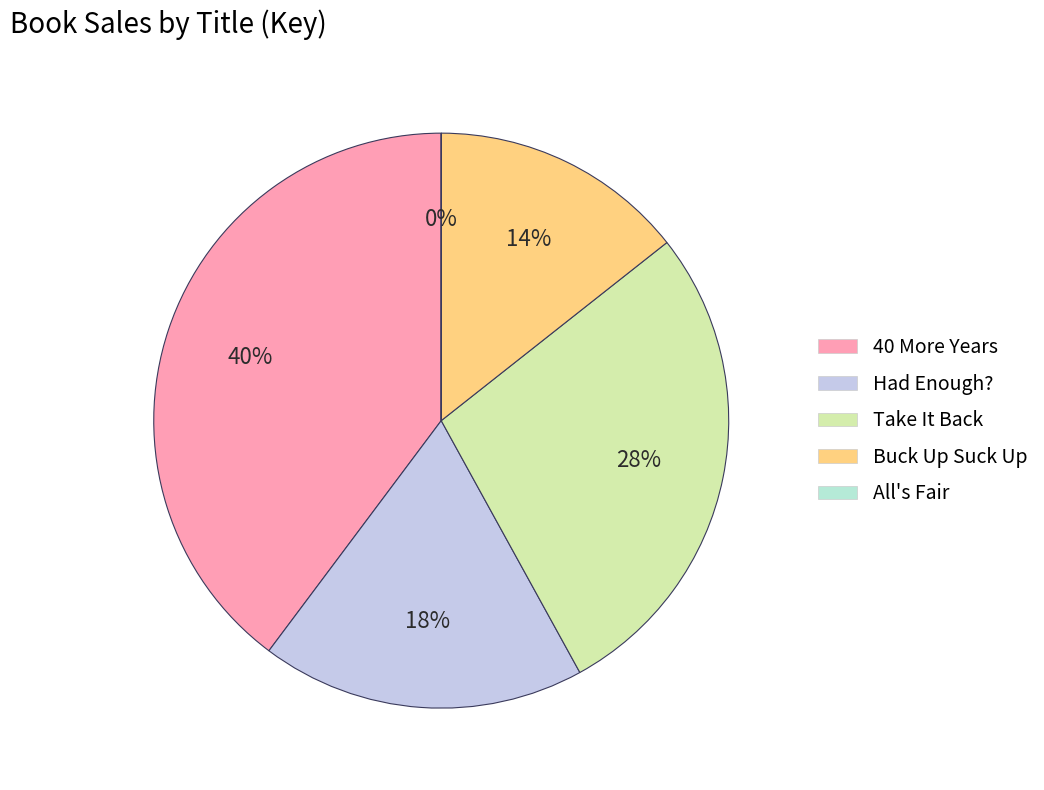

Approximately how many times larger is the value at 40 More Years compared to Take It Back?

1.4